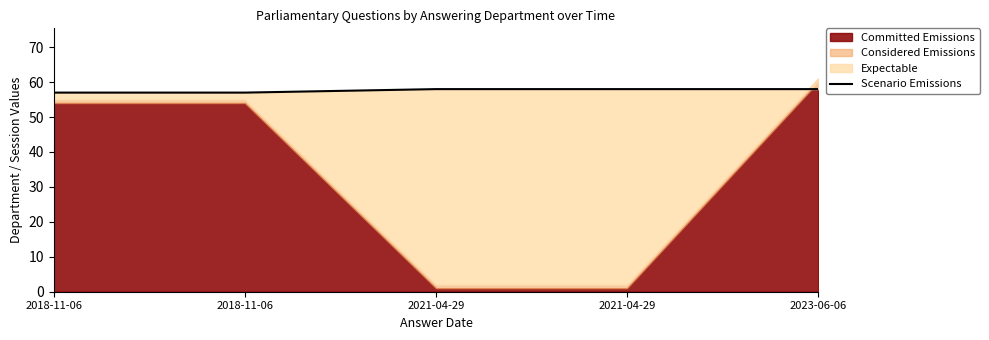

Which has a higher value, 2018-11-06 or 2023-06-06?

2023-06-06